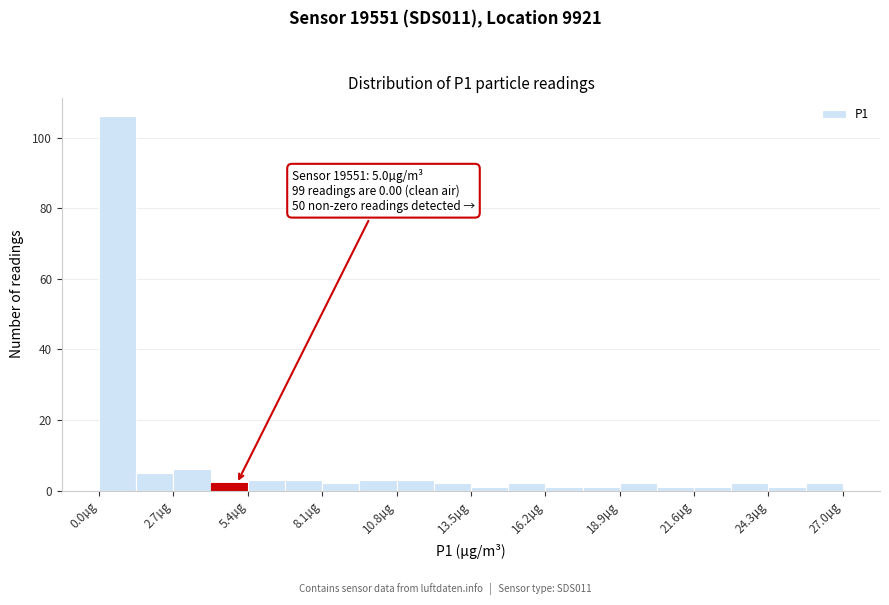

Read against the x-axis, roughly where is the centre of the tallest bar?

0.5